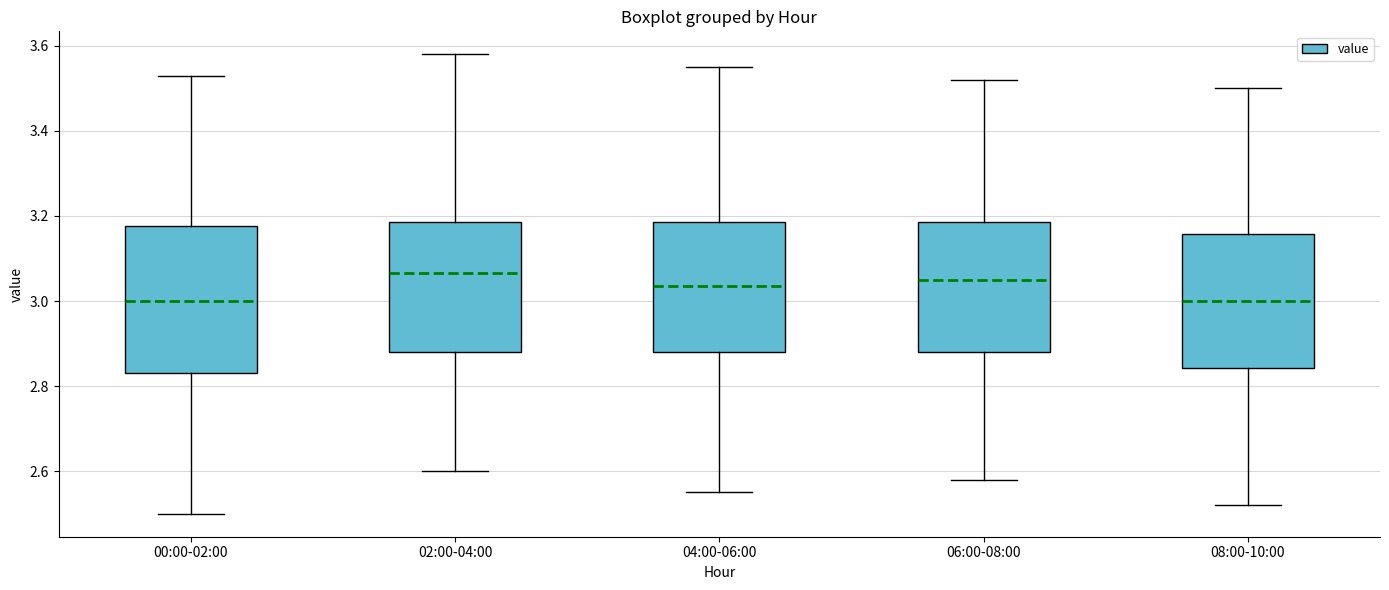

Reading left to right, transcribe this box plot: for each box, give where its median line is, the range the box spans, and where its two whiskers end, as read against the y-axis. The values are not printed on the chart, so give them approximately, as read against the axis.

00:00-02:00: median 3.00, box 2.84 to 3.18, whiskers 2.50 to 3.54
02:00-04:00: median 3.06, box 2.88 to 3.18, whiskers 2.60 to 3.58
04:00-06:00: median 3.04, box 2.88 to 3.18, whiskers 2.56 to 3.56
06:00-08:00: median 3.06, box 2.88 to 3.18, whiskers 2.58 to 3.52
08:00-10:00: median 3.00, box 2.84 to 3.16, whiskers 2.52 to 3.50